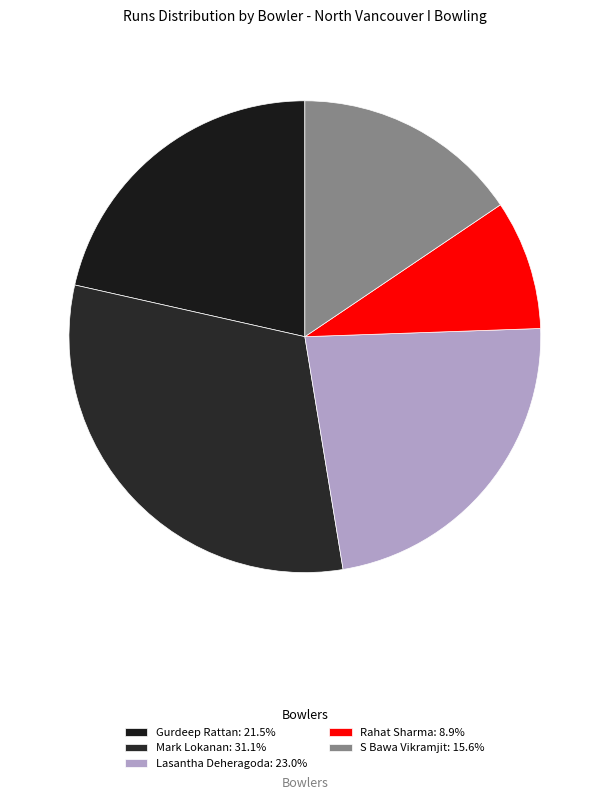

Does any single category account for the majority?

No